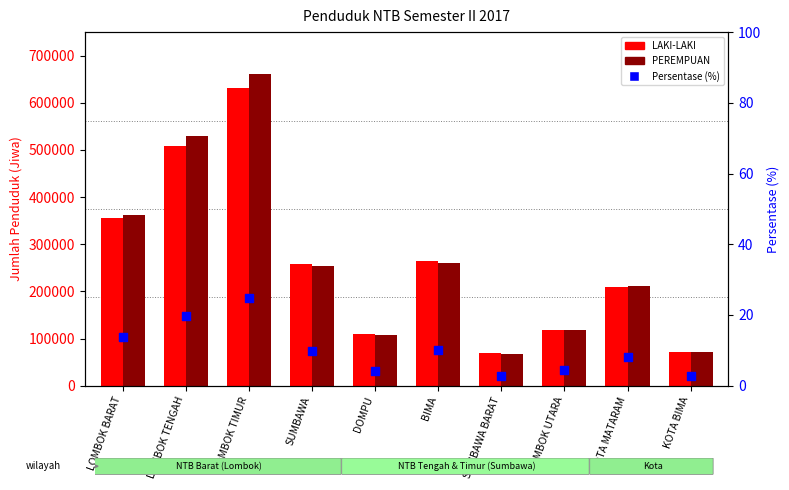

Which series has the largest total across all categories?

PEREMPUAN